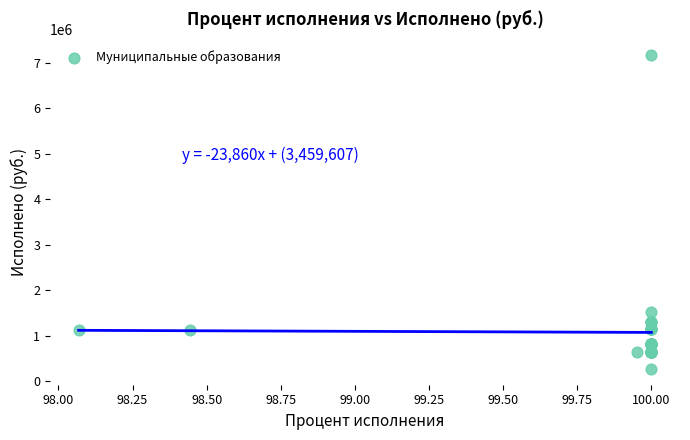

What Y value in the scatter plot is closest to 3721595?

1524004.3